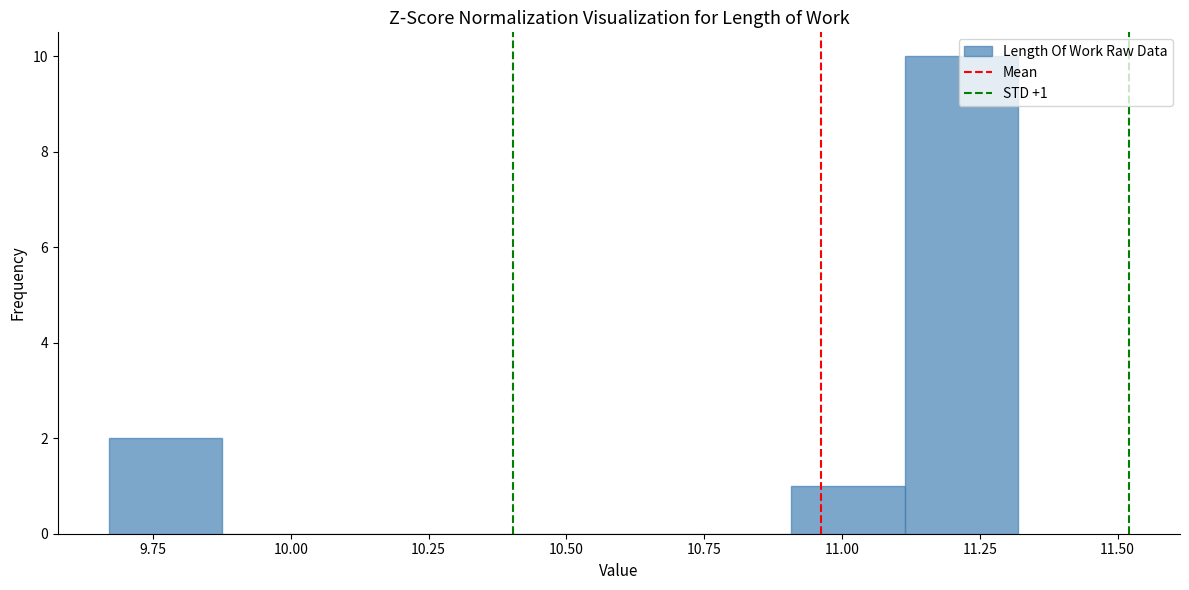

Which range on the x-axis has the tallest bar?

11.10 to 11.30